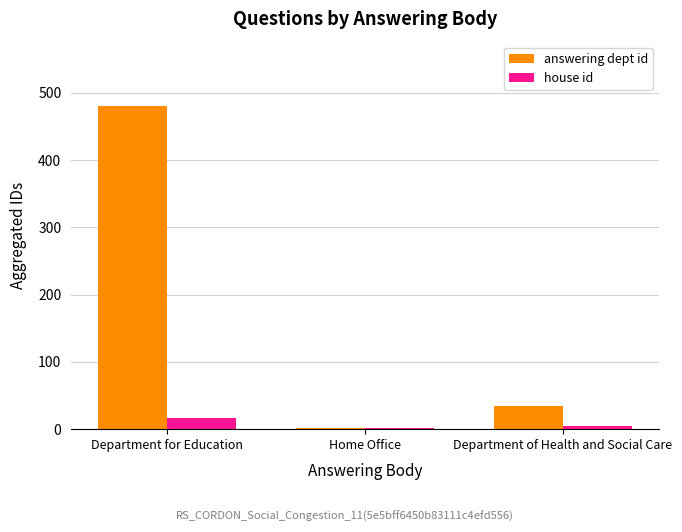

Does the chart contain stacked bars?

No